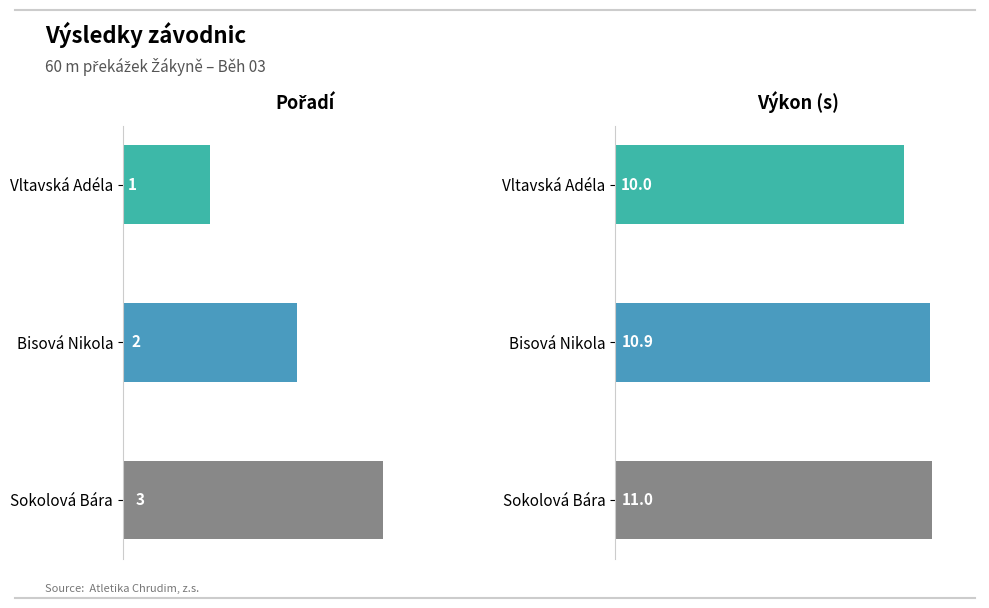

What is the difference between the Pořadí values at Vltavská Adéla and Bisová Nikola?

1.0